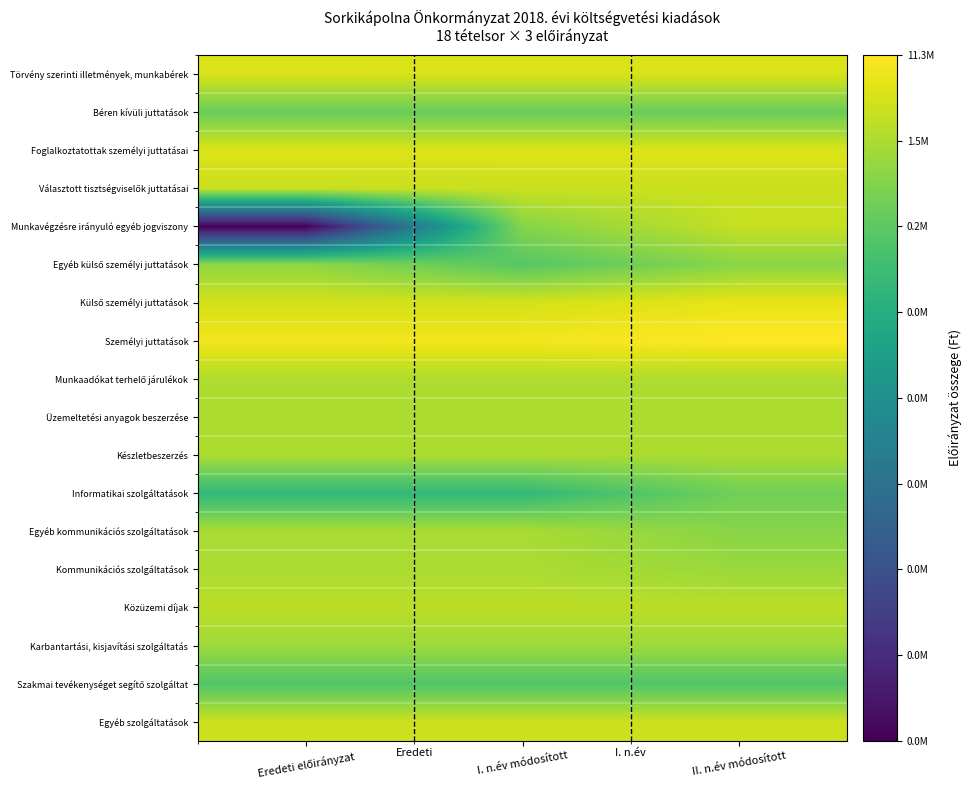

Which series has the largest total across all categories?

Személyi juttatások